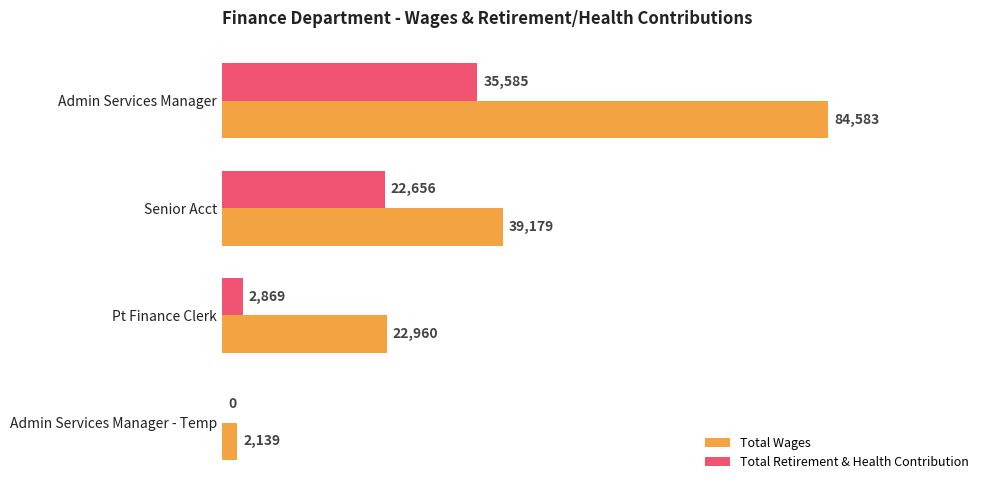

Is it true that Total Wages equals 2139 at Admin Services Manager - Temp?

True